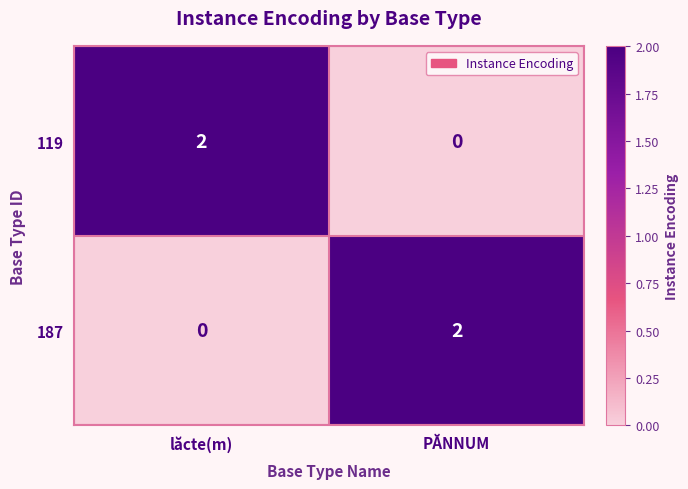

True or false: 187 has a value of 1 at lăcte(m).

False